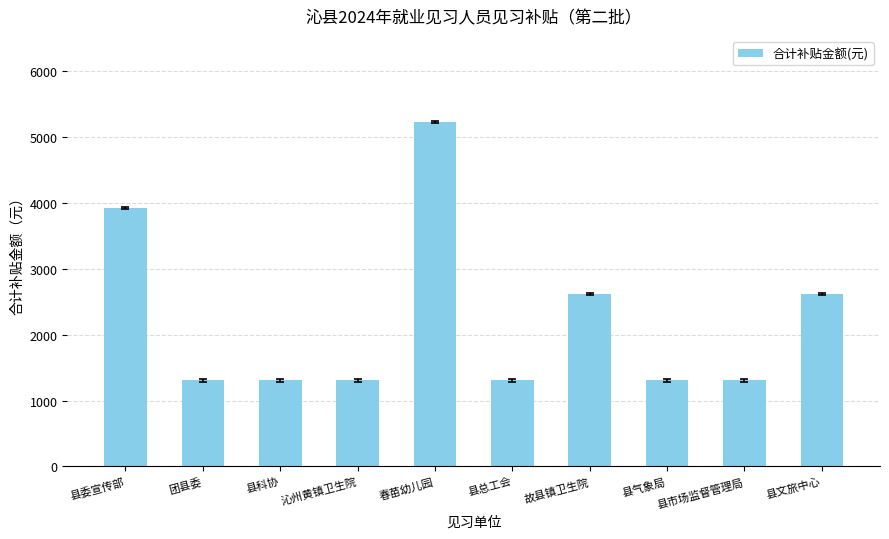

What is the difference between the maximum and minimum values?

3924